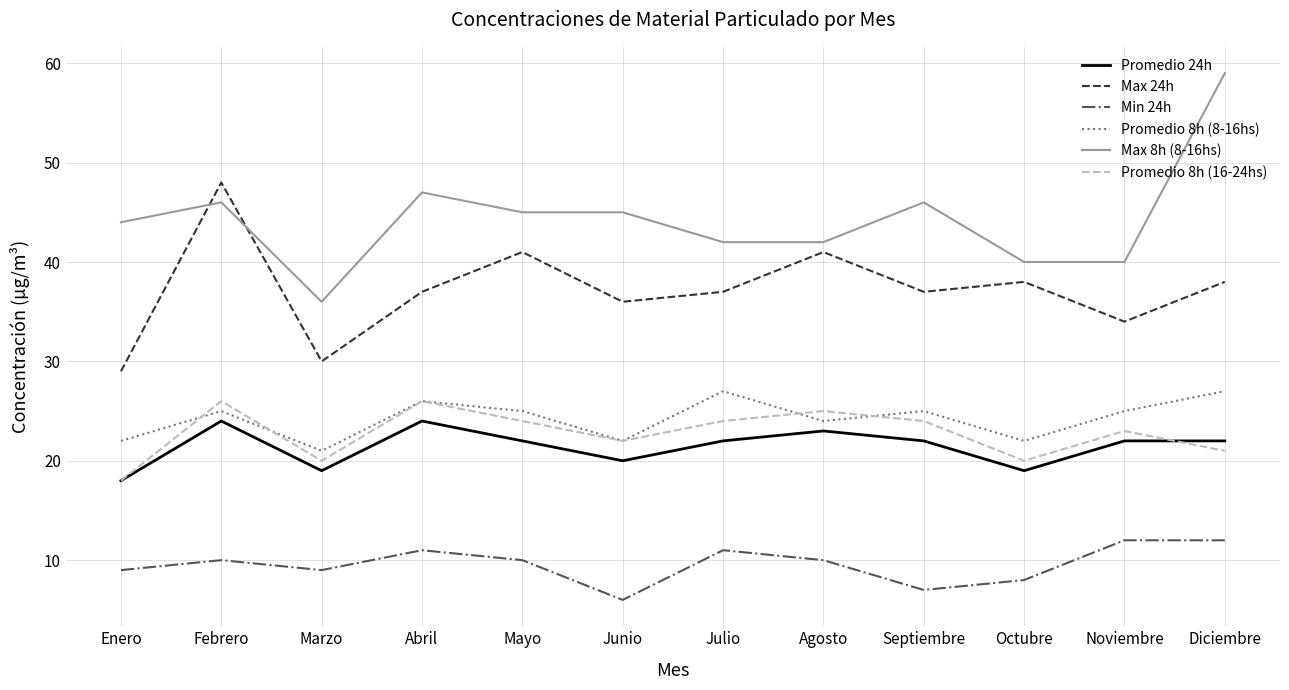

What position from the left is Agosto?

8